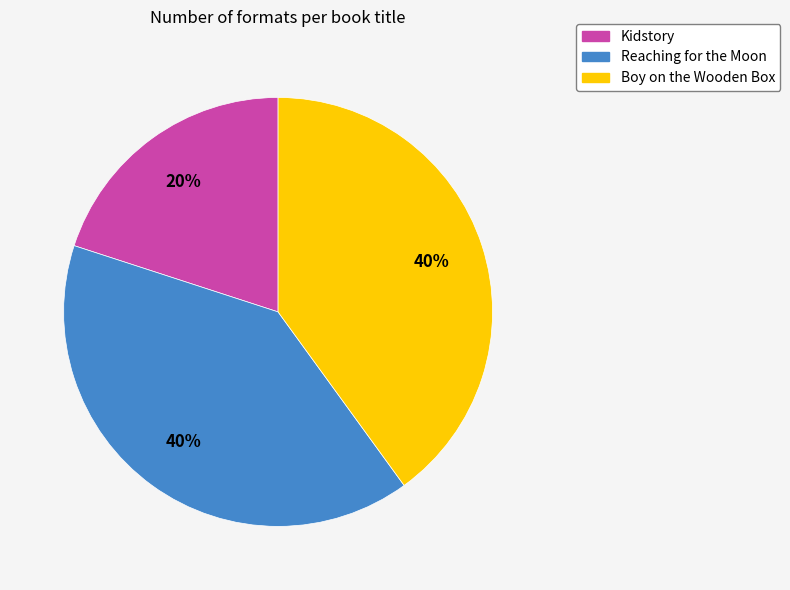

What percentage is the Kidstory slice, to the nearest percent?

20%